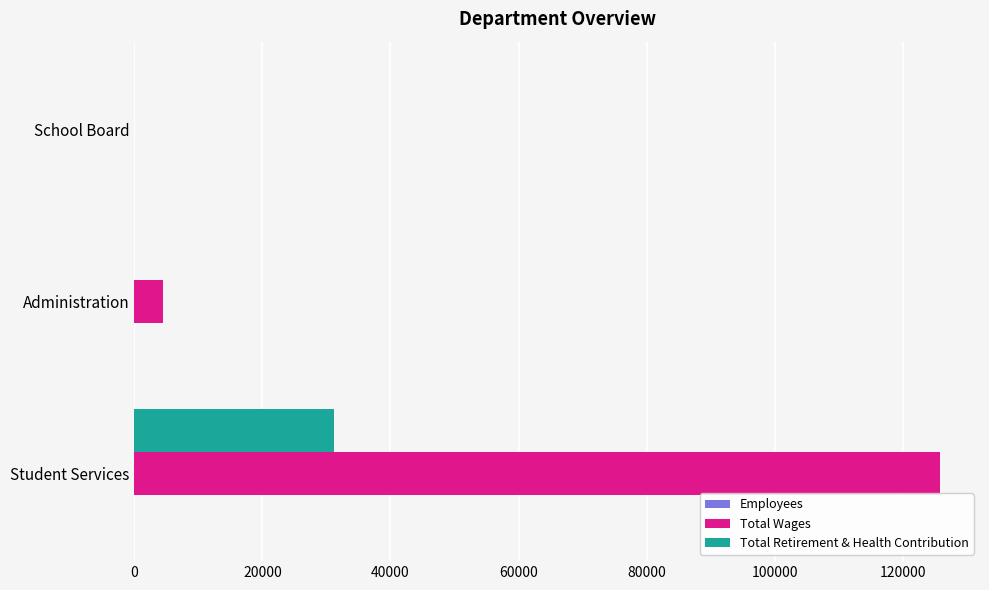

Which series changed the most between Student Services and School Board?

Total Wages